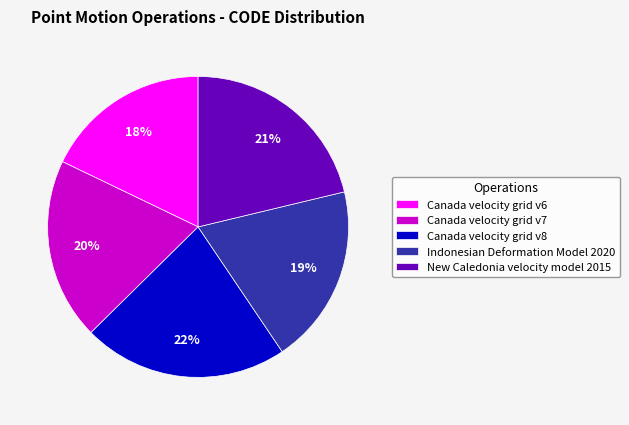

To the nearest percent, what portion does Canada velocity grid v7 represent?

20%